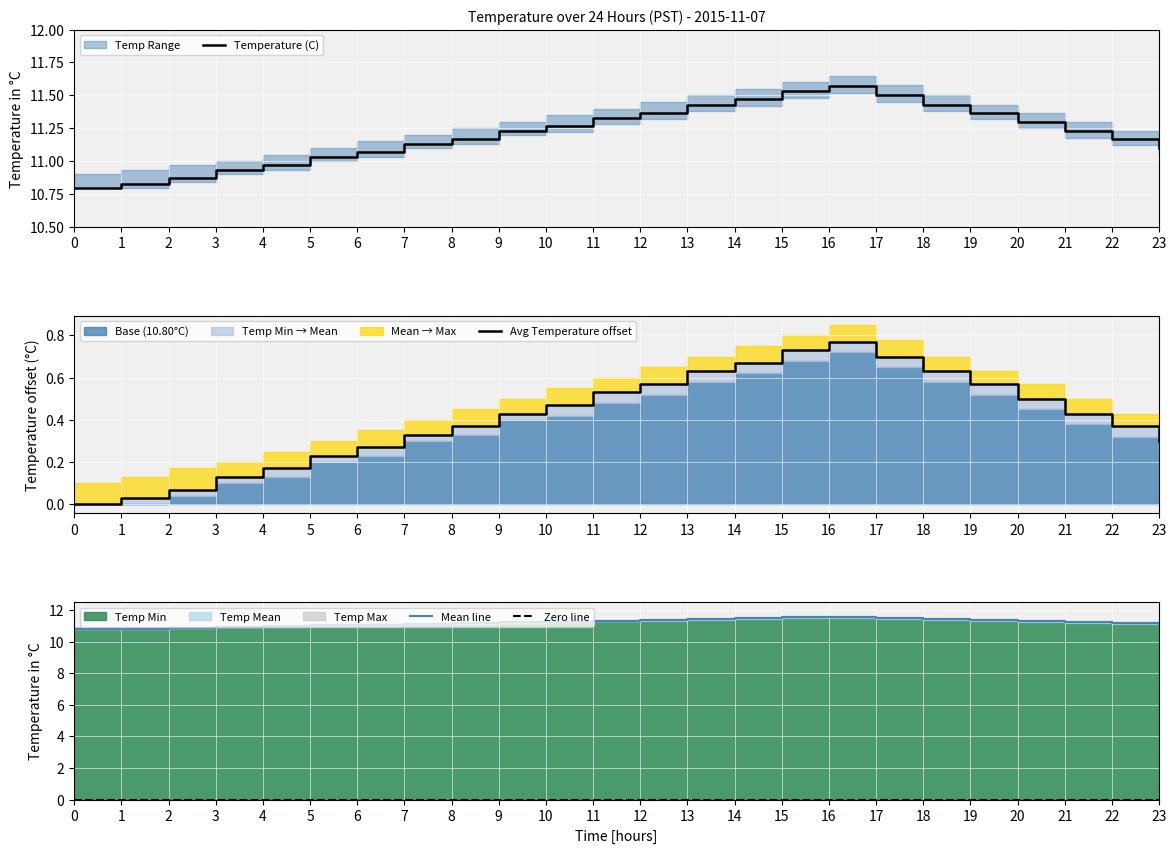

Where does the Mean line series first go above 11?

5